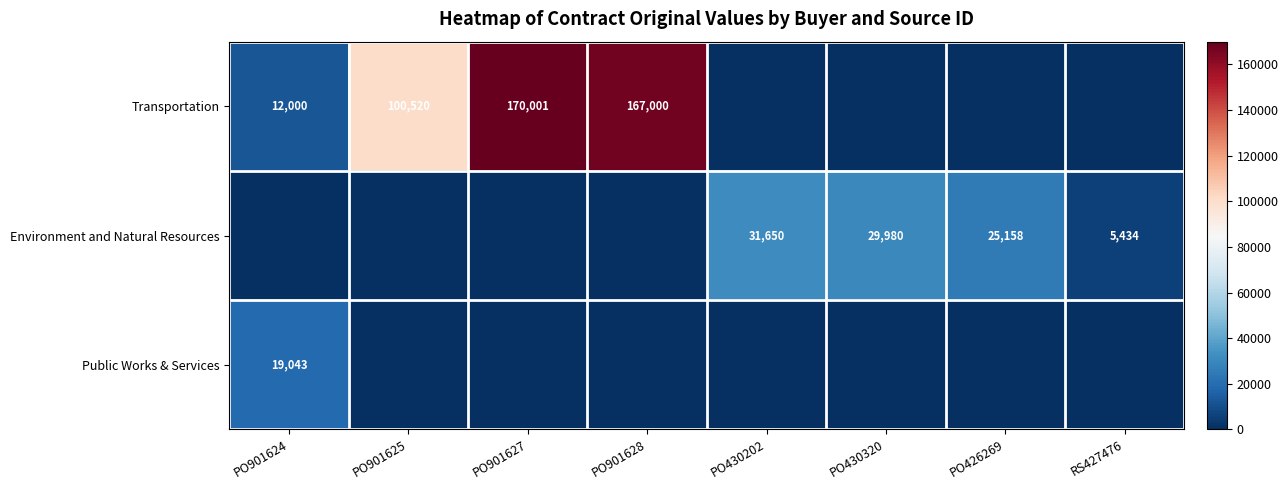

Which has a higher value, PO901625 or PO430320?

PO901625